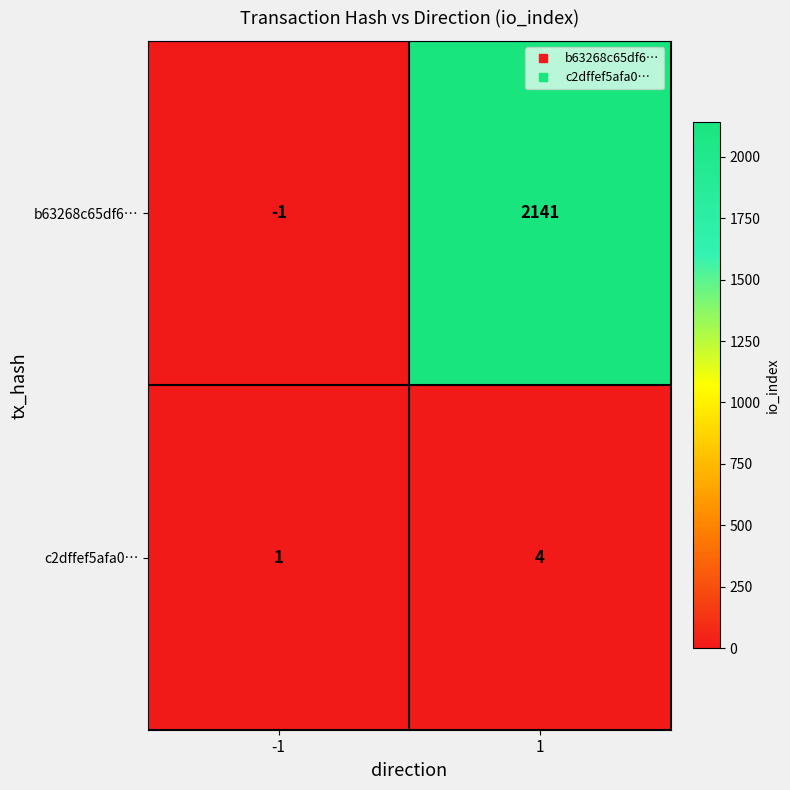

How many categories are shown in the chart?

2